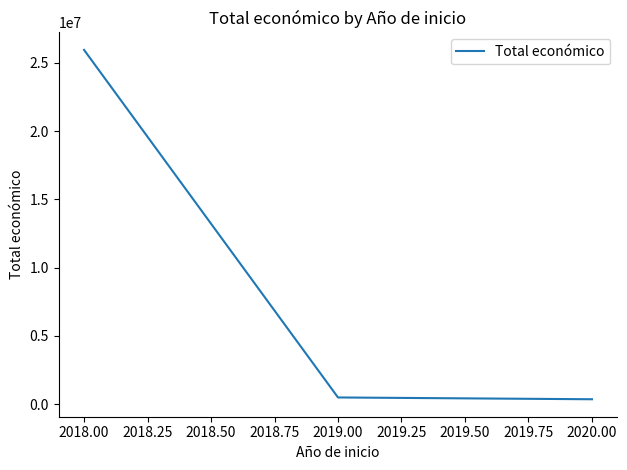

What is the sum of all values?

26785896